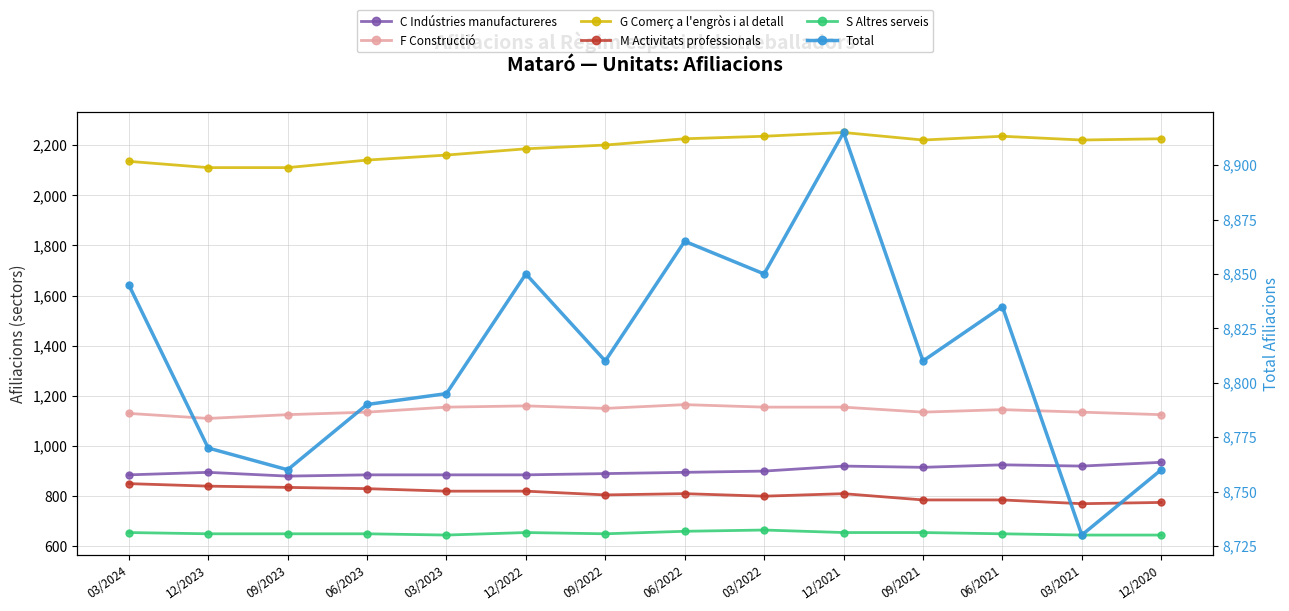

List the series in order of their peak value, highest first.

Total, G Comerç a l'engròs i al detall, F Construcció, C Indústries manufactureres, M Activitats professionals, S Altres serveis